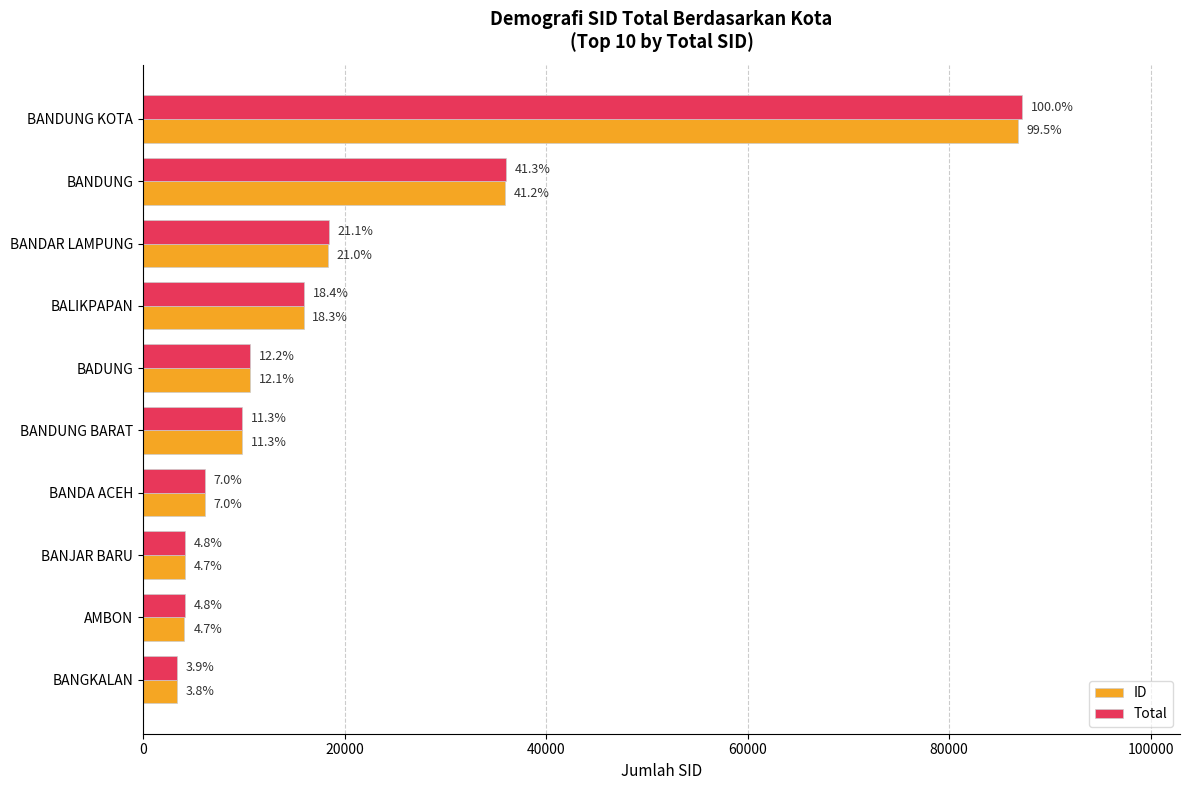

What position from the left is BANGKALAN?

10